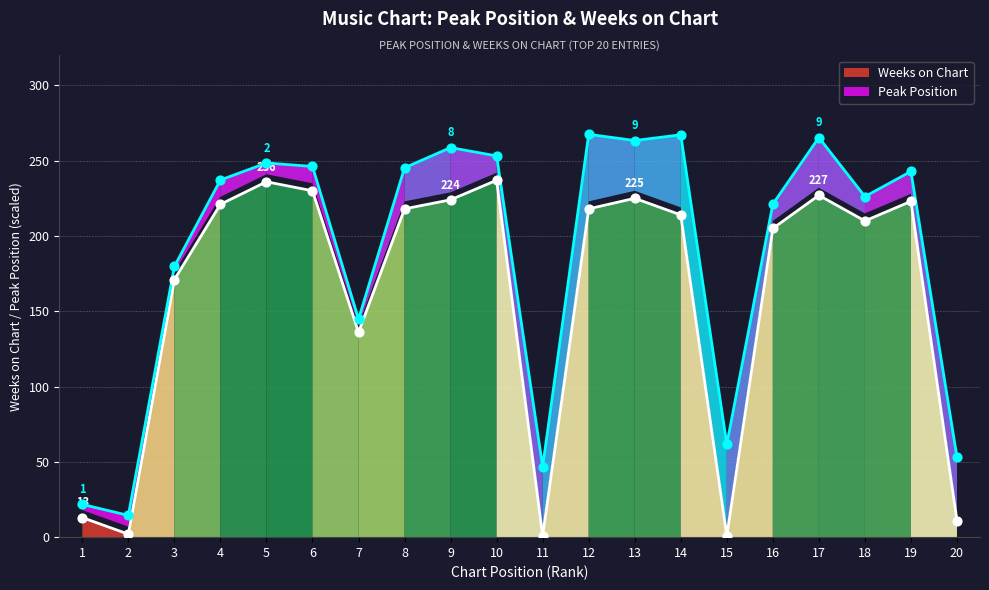

What is the change in value from 1 to 19?

+210